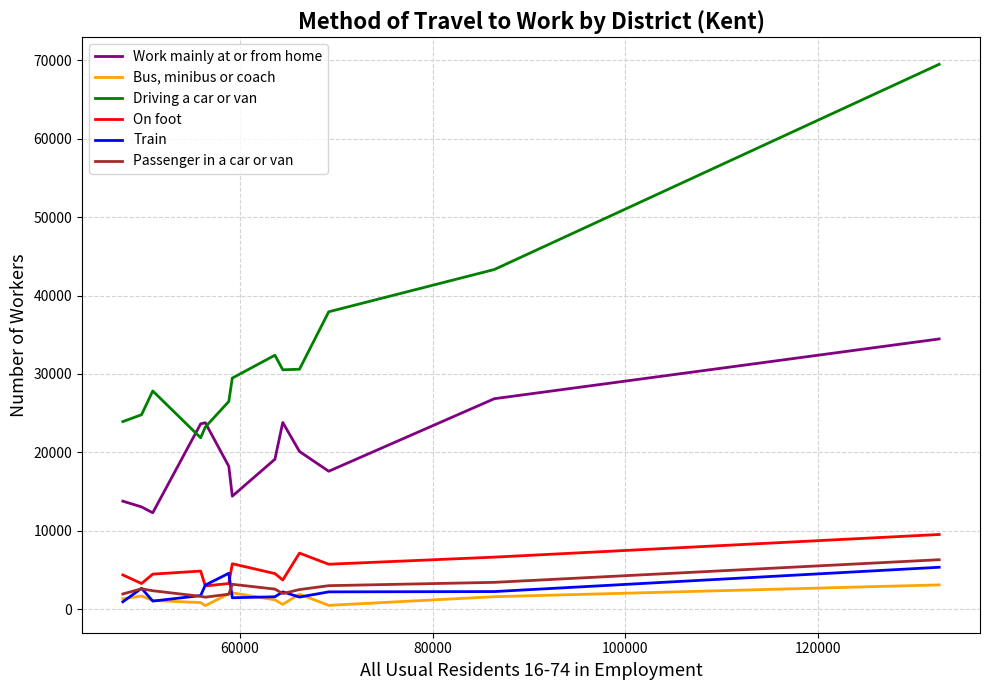

Rank the series by their maximum value, from lowest to highest.

Bus, minibus or coach, Train, Passenger in a car or van, On foot, Work mainly at or from home, Driving a car or van